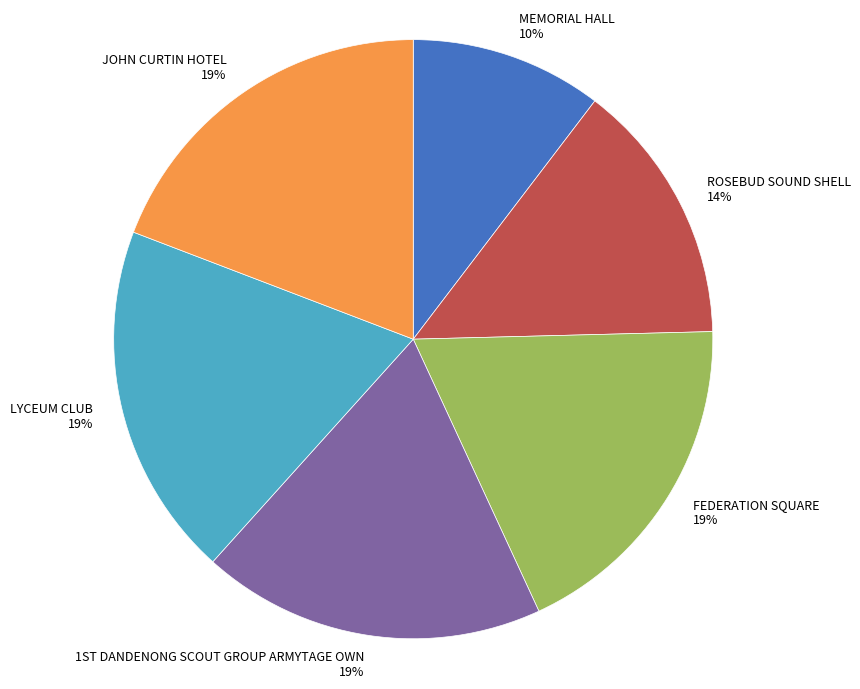

The ROSEBUD SOUND SHELL slice represents 26% of the pie. True or false?

False